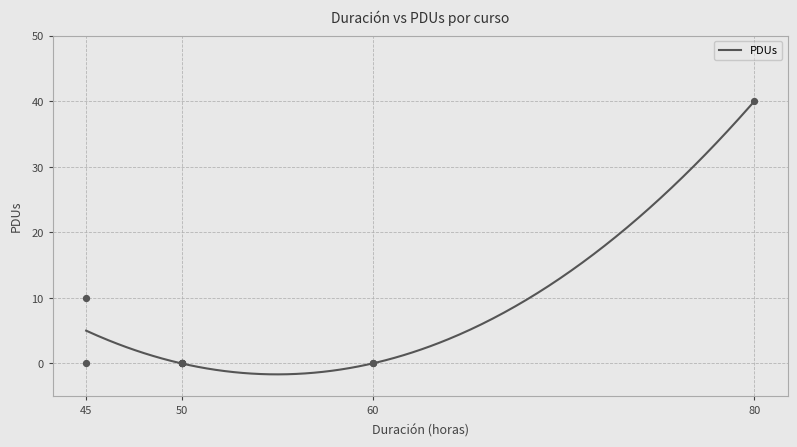

Between 60 and 50, which is larger?

60